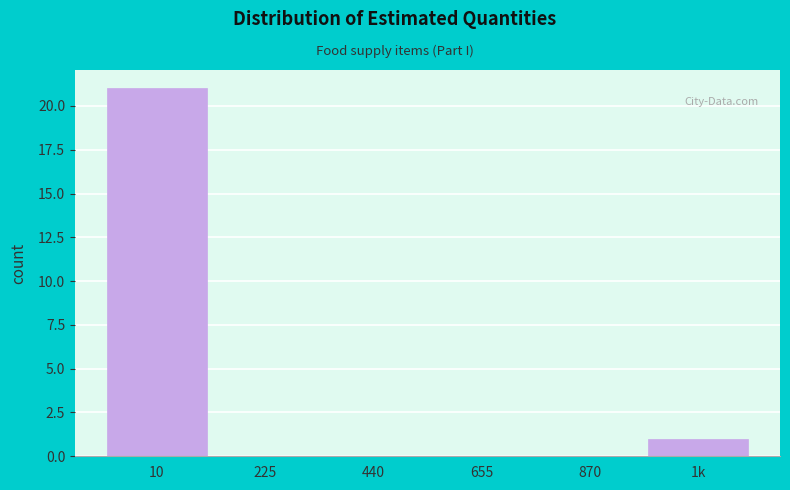

Reading right to left, transcribe all the data shown in this chart.

1k=1	870=0	655=0	440=0	225=0	10=21